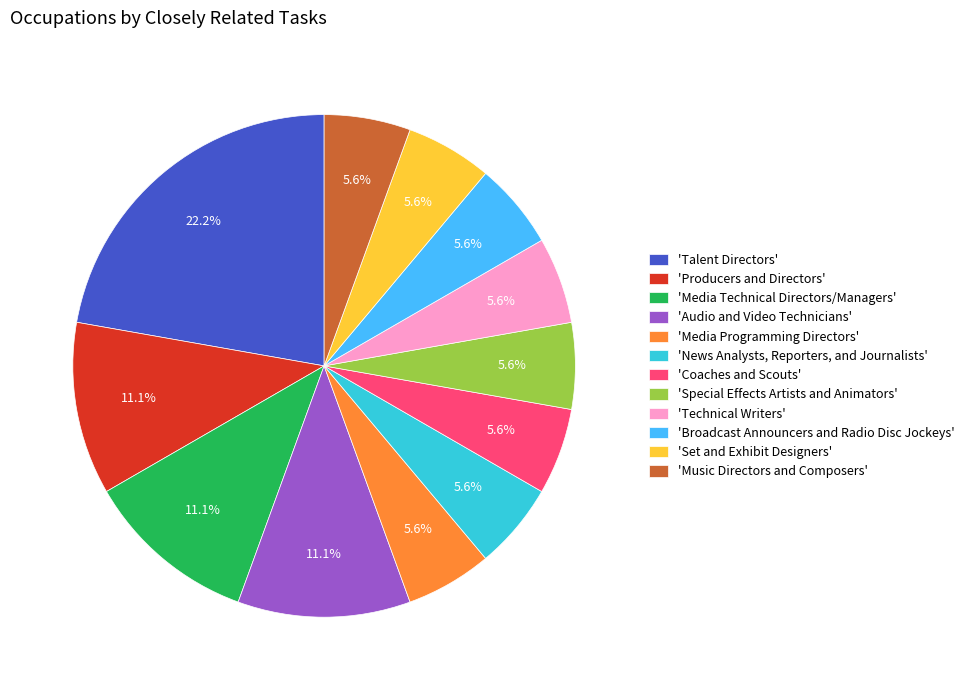

Which slice is the largest?

'Talent Directors'